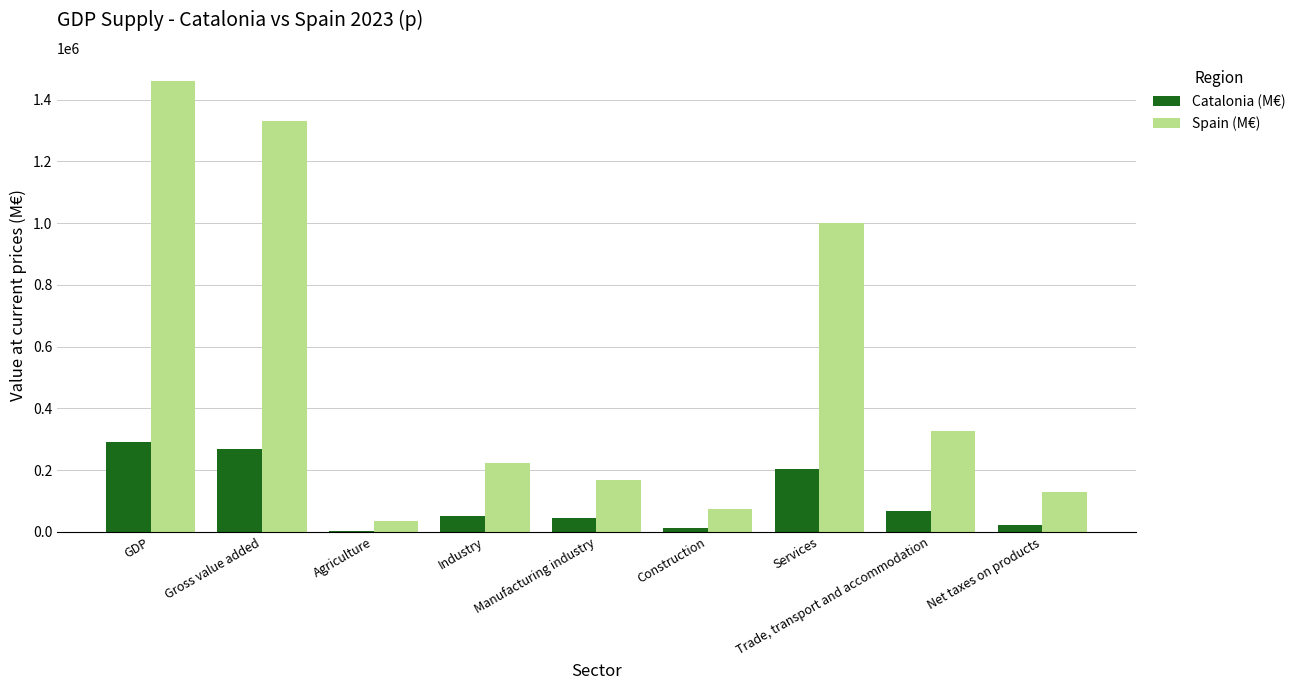

What is the average value of the Spain (M€) series?

527773